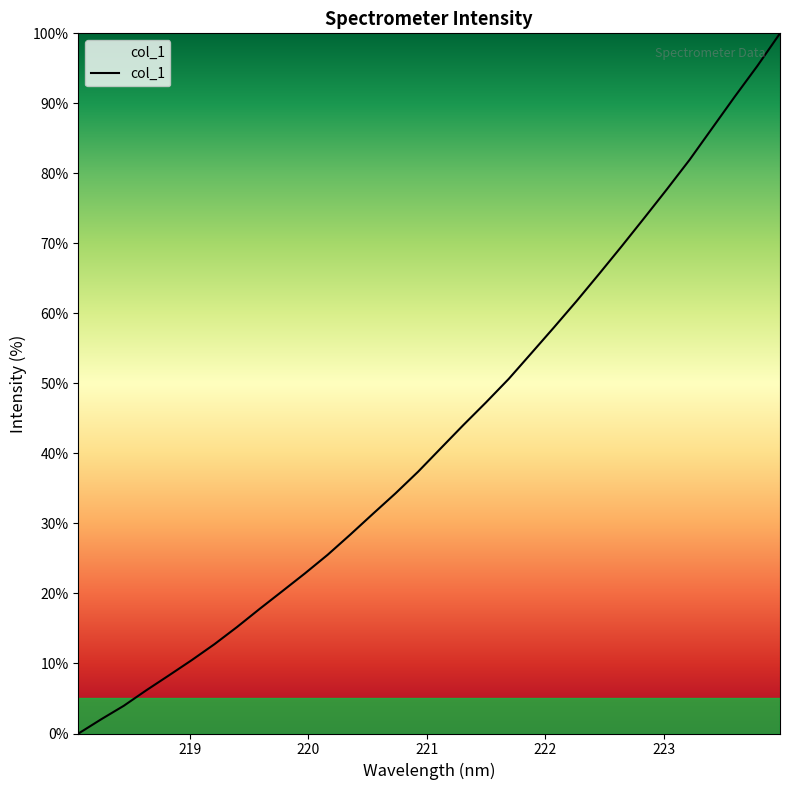

What is the greatest value displayed?

100.0